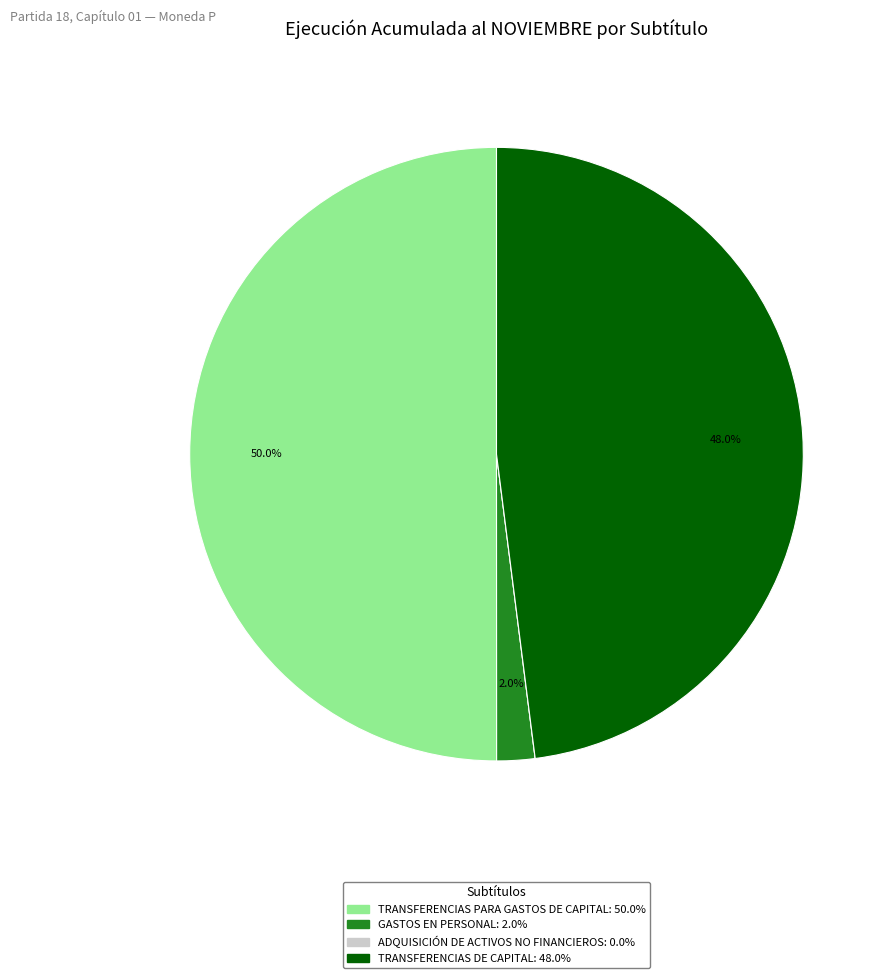

What percentage is the TRANSFERENCIAS DE CAPITAL slice, to the nearest percent?

48%